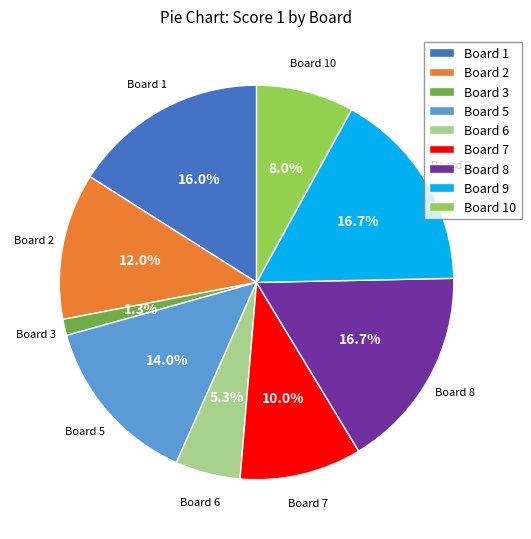

Is there any slice that represents more than half of the pie?

No